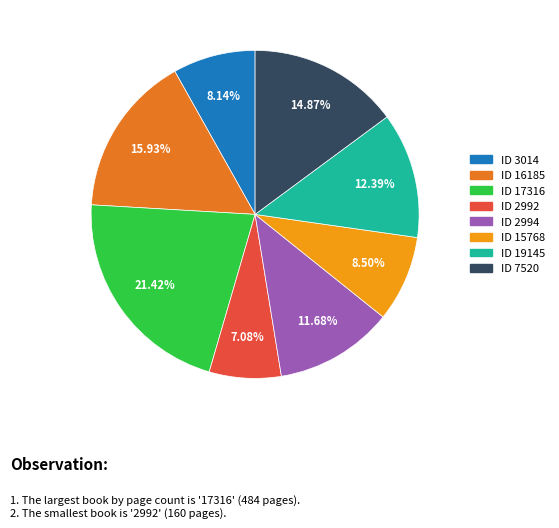

Is there any slice that represents more than half of the pie?

No